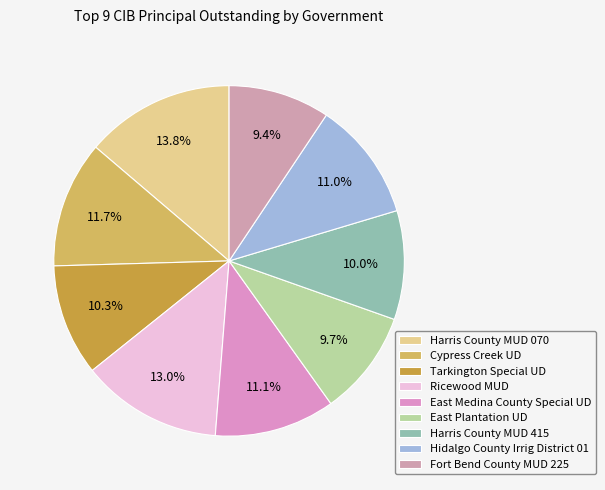

What percentage is the East Medina County Special UD slice, to the nearest percent?

11%